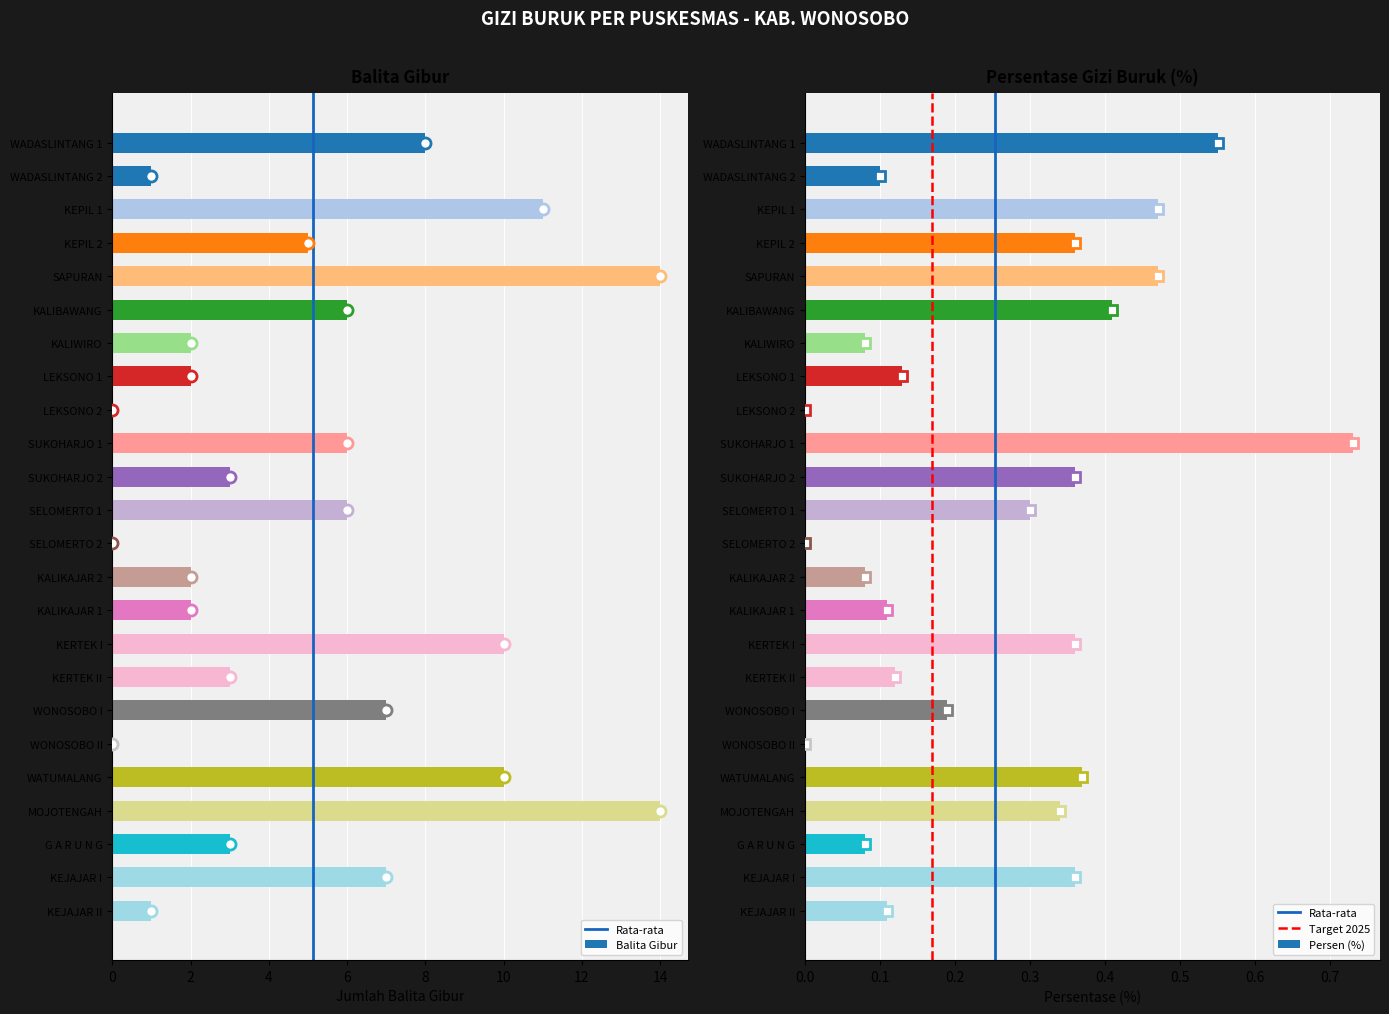

List the series in order of their peak value, lowest first.

Persen (%), Balita Gibur